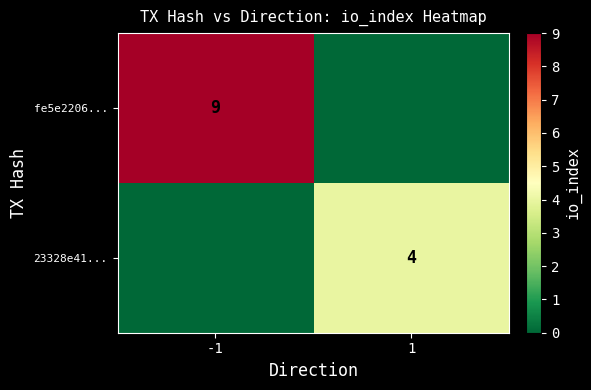

True or false: 23328e41... has a value of 7 at 1.

False